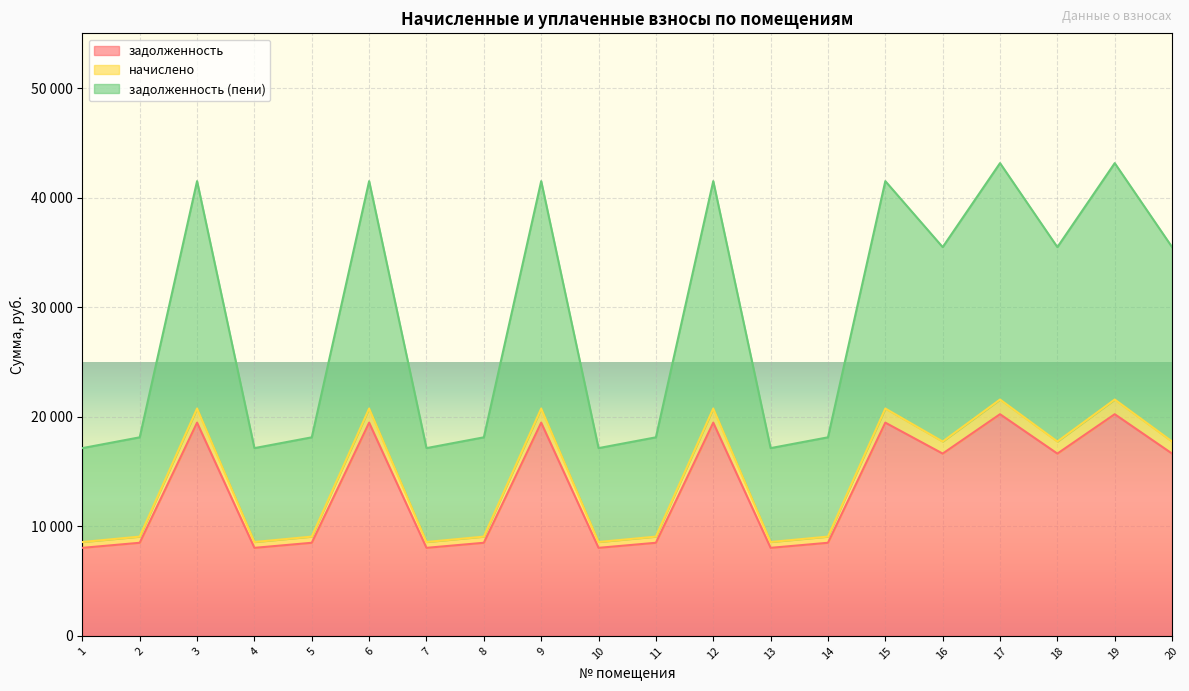

What are all the series names shown in the legend?

задолженность, начислено, задолженность (пени)